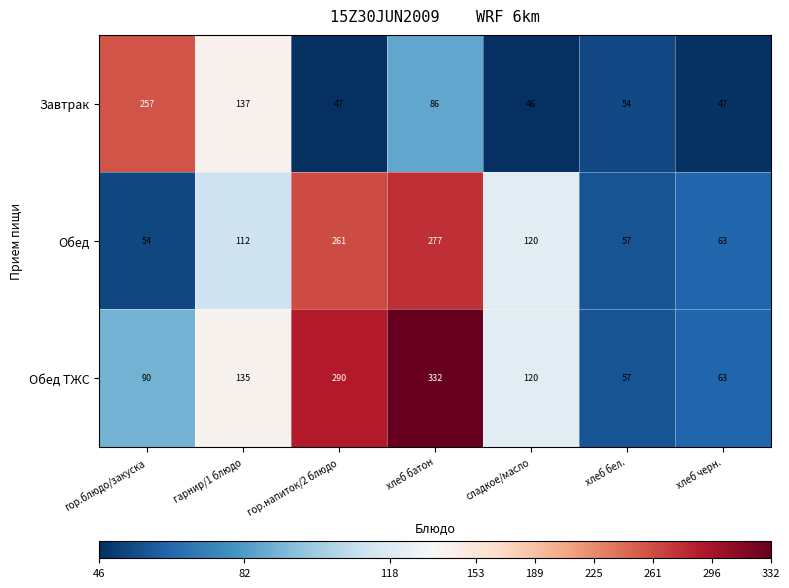

The value of Обед at хлеб батон is 140. True or false?

False